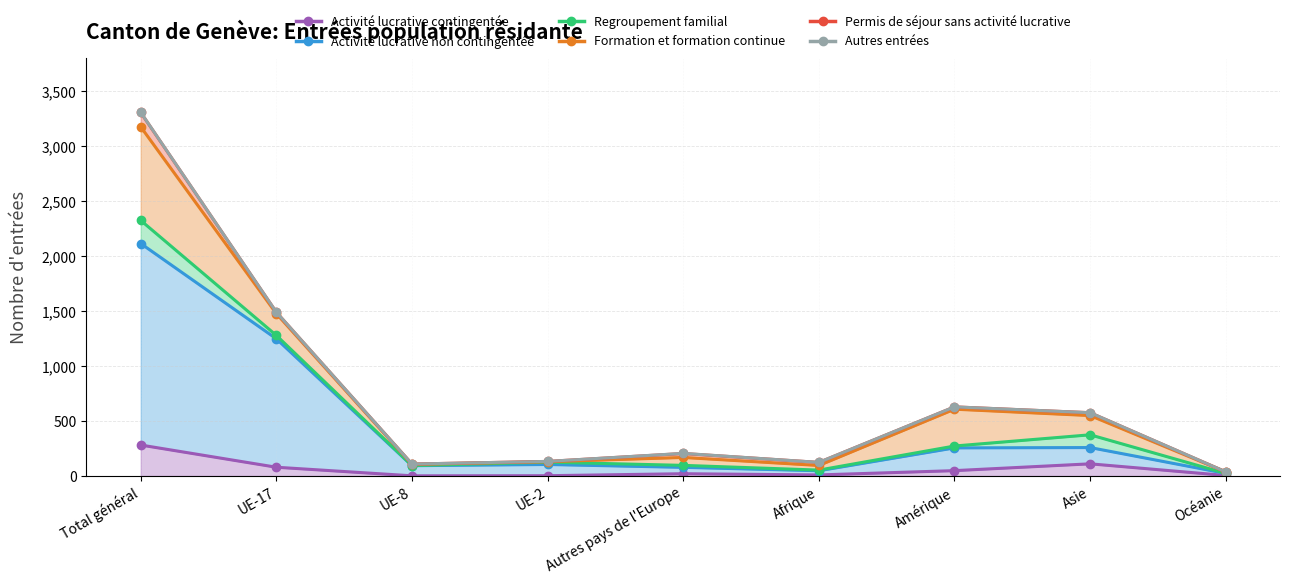

Which category has the lowest value across all series?

UE-8